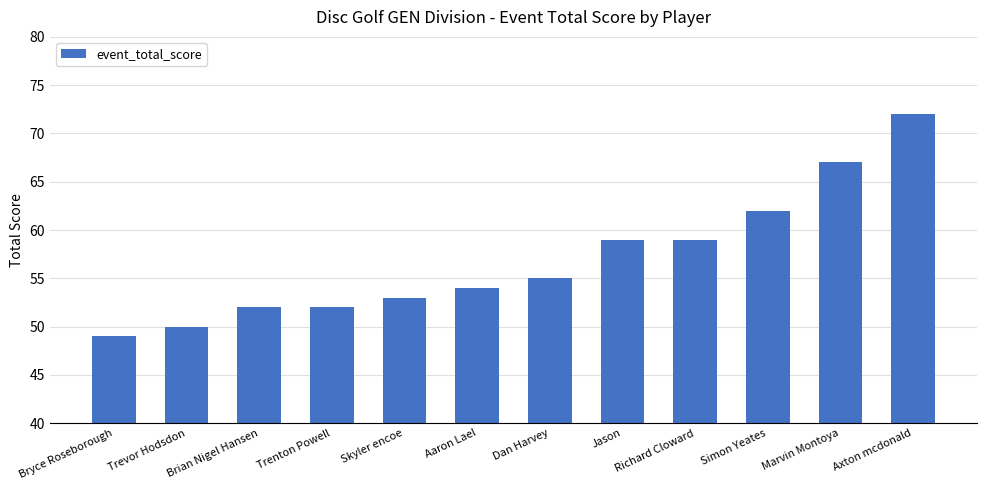

Reading right to left, what are all the values shown in this chart?

Axton mcdonald=72	Marvin Montoya=67	Simon Yeates=62	Richard Cloward=59	Jason=59	Dan Harvey=55	Aaron Lael=54	Skyler encoe=53	Trenton Powell=52	Brian Nigel Hansen=52	Trevor Hodsdon=50	Bryce Roseborough=49